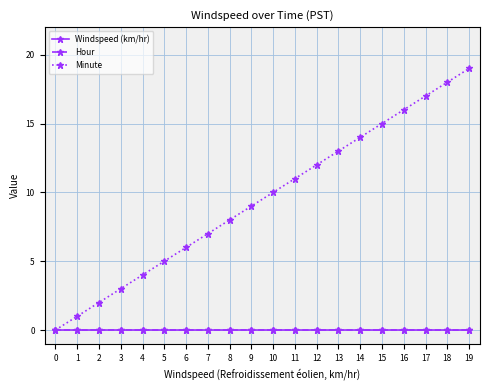

How many lines are shown in the chart?

3